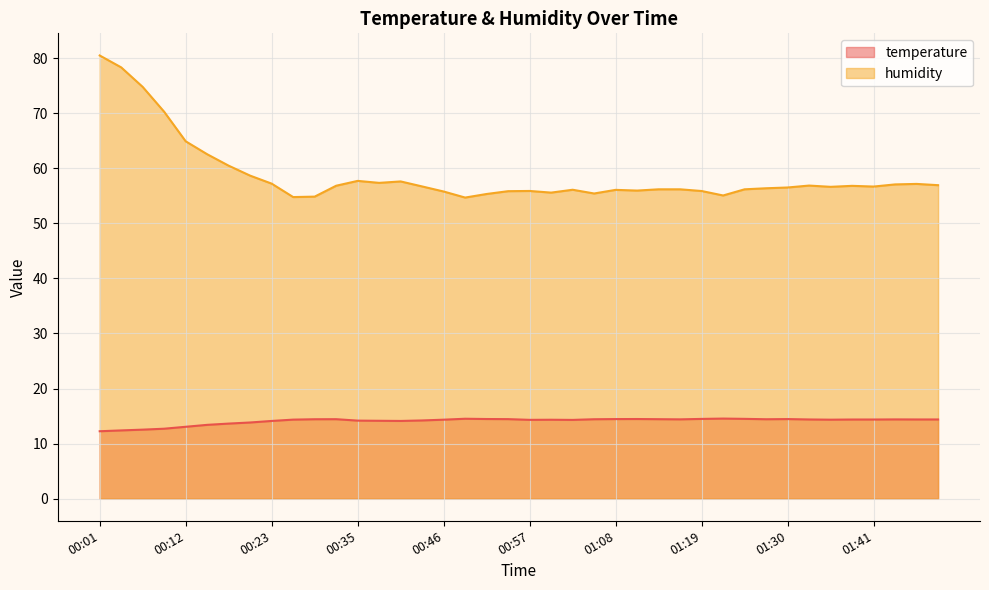

What is the label of the 23rd point from the left?

01:02